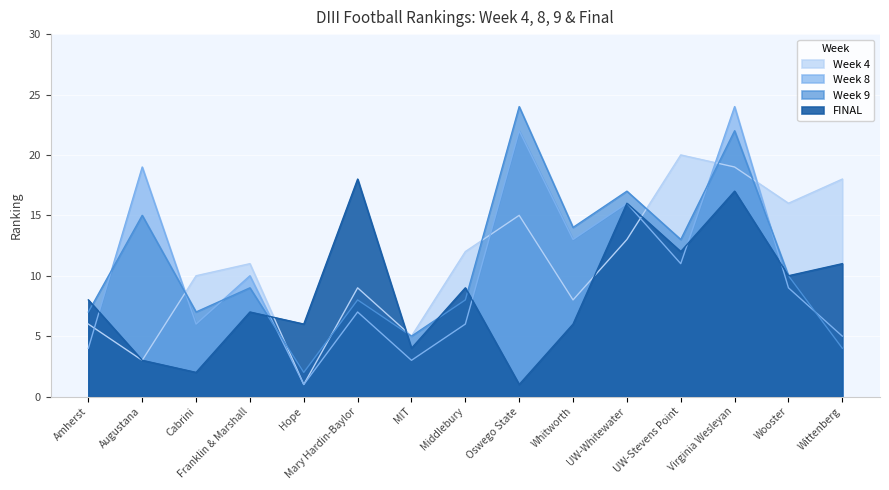

What is the label of the 15th point from the left?

Wittenberg